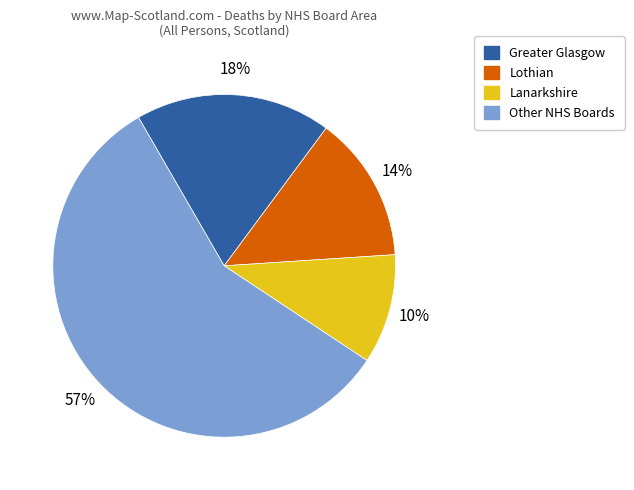

Is there a majority slice in this chart?

Yes